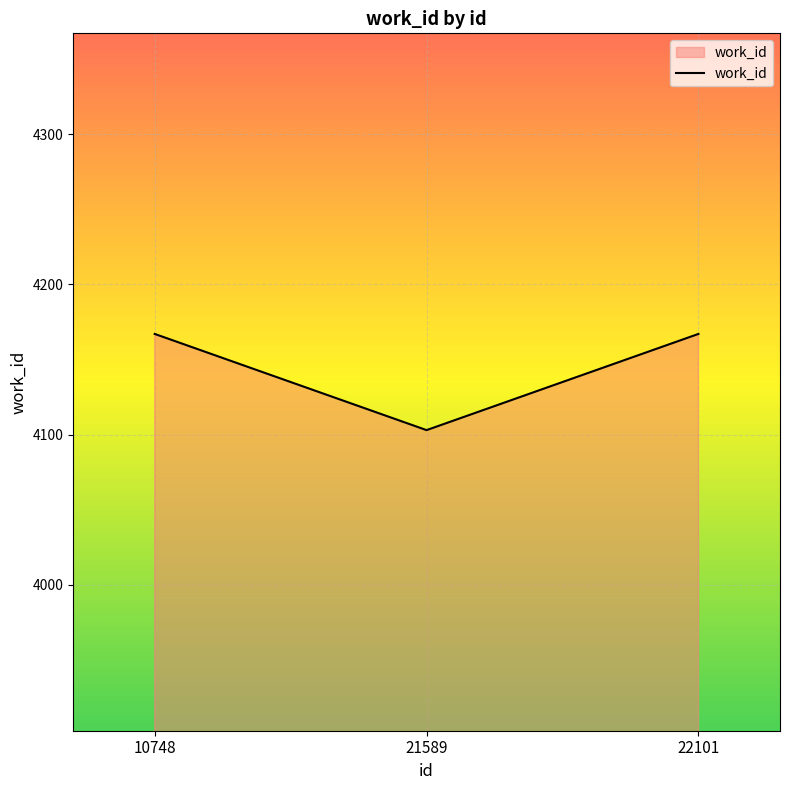

True or false: the data shows 5886 at 10748.

False